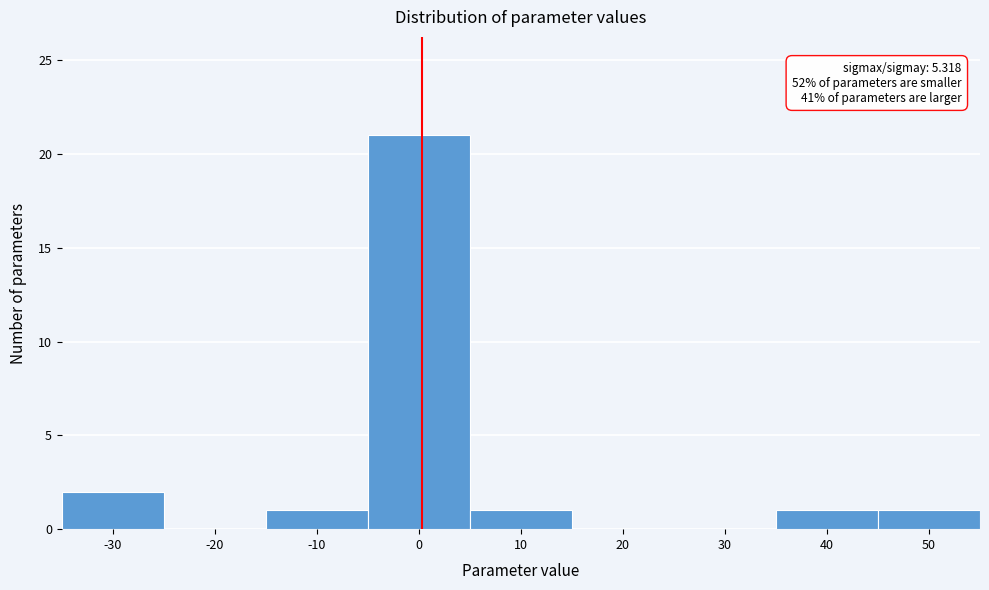

Reading right to left, transcribe all the data shown in this chart.

50=1	40=1	30=0	20=0	10=1	0=21	-10=1	-20=0	-30=2